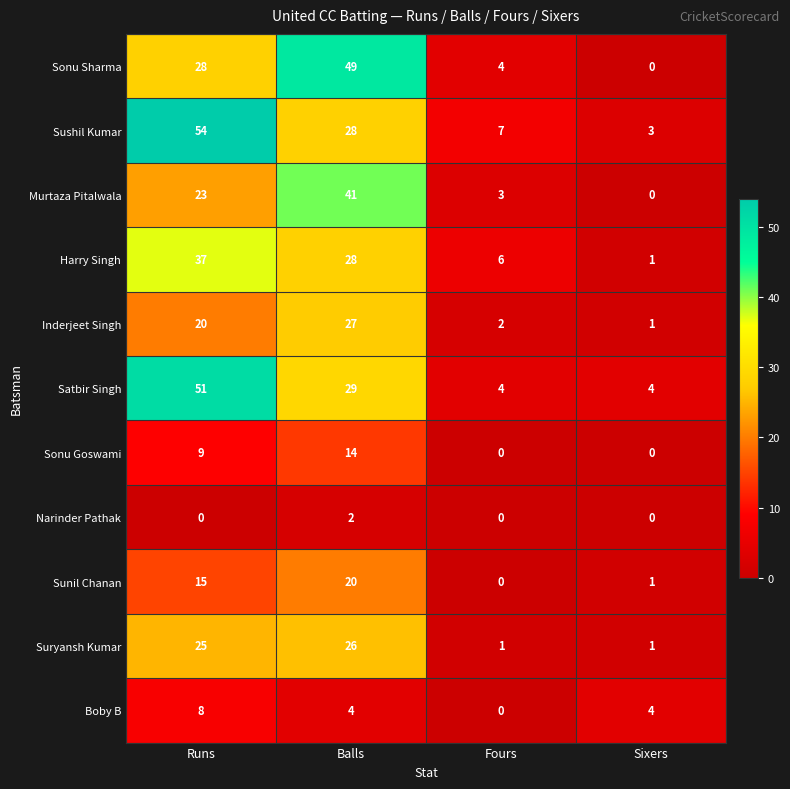

Read the Sonu Sharma value at Runs.

28